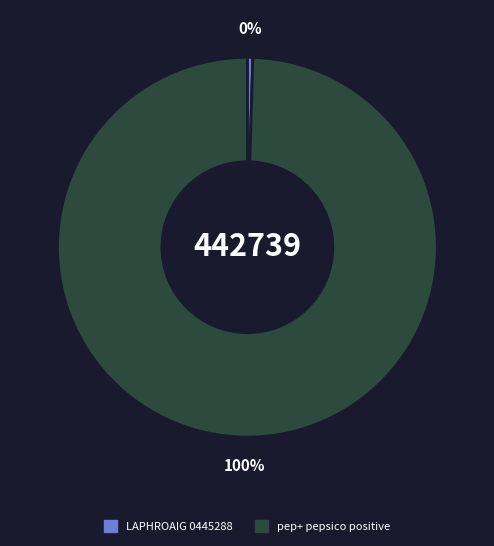

To the nearest percent, what is the average slice percentage?

50%